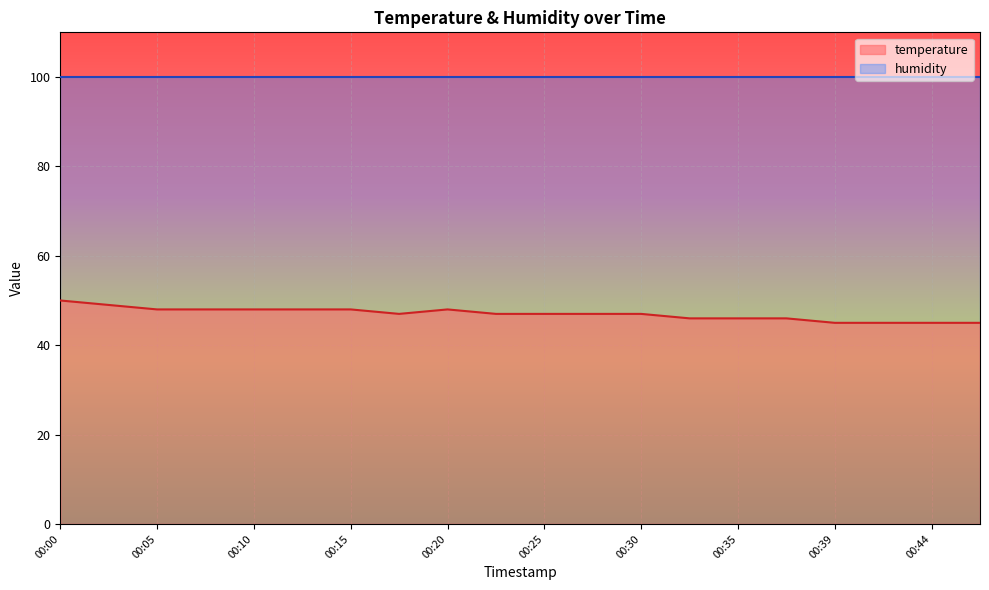

Reading left to right, transcribe all the data shown in this chart.

50.0	49.0	48.0	48.0	48.0	48.0	48.0	47.0	48.0	47.0	47.0	47.0	47.0	46.0	46.0	46.0	45.0	45.0	45.0	45.0